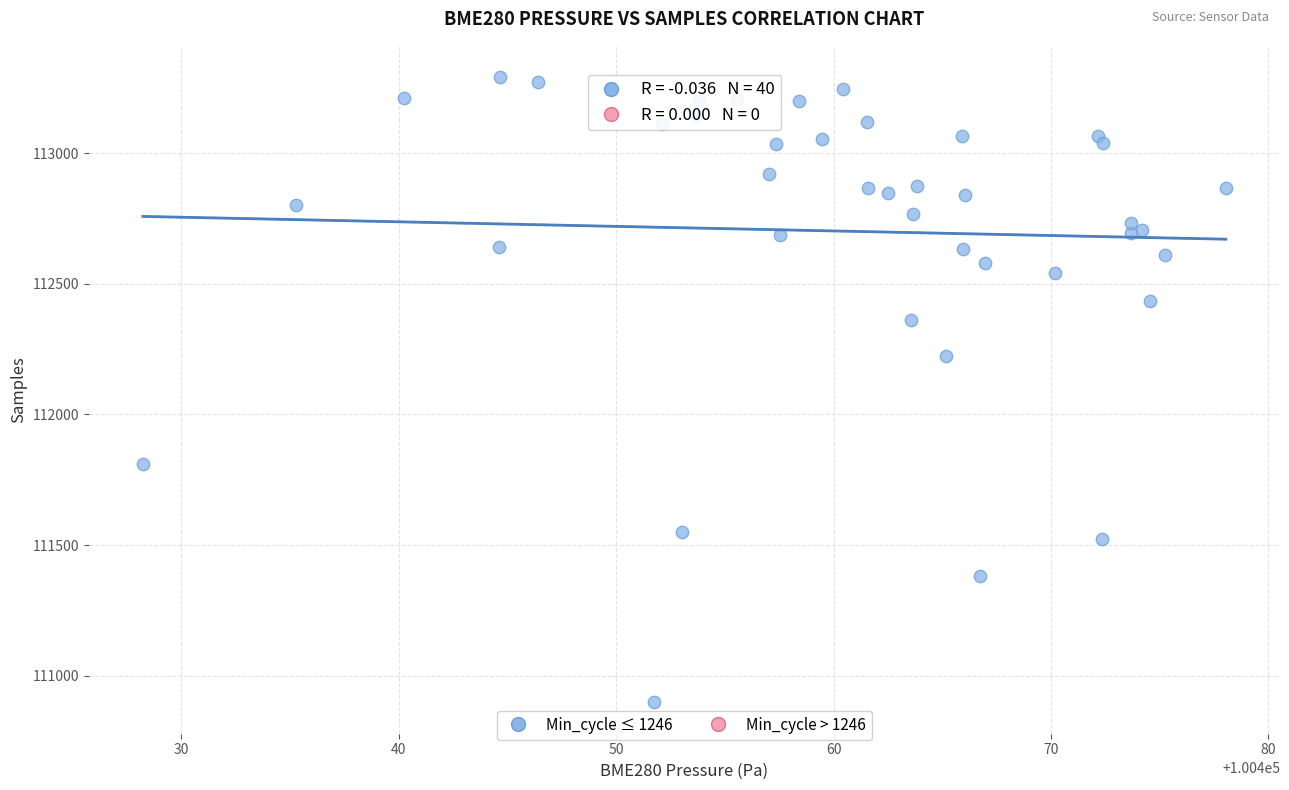

What Y value in the scatter plot is closest to 112094?

112224